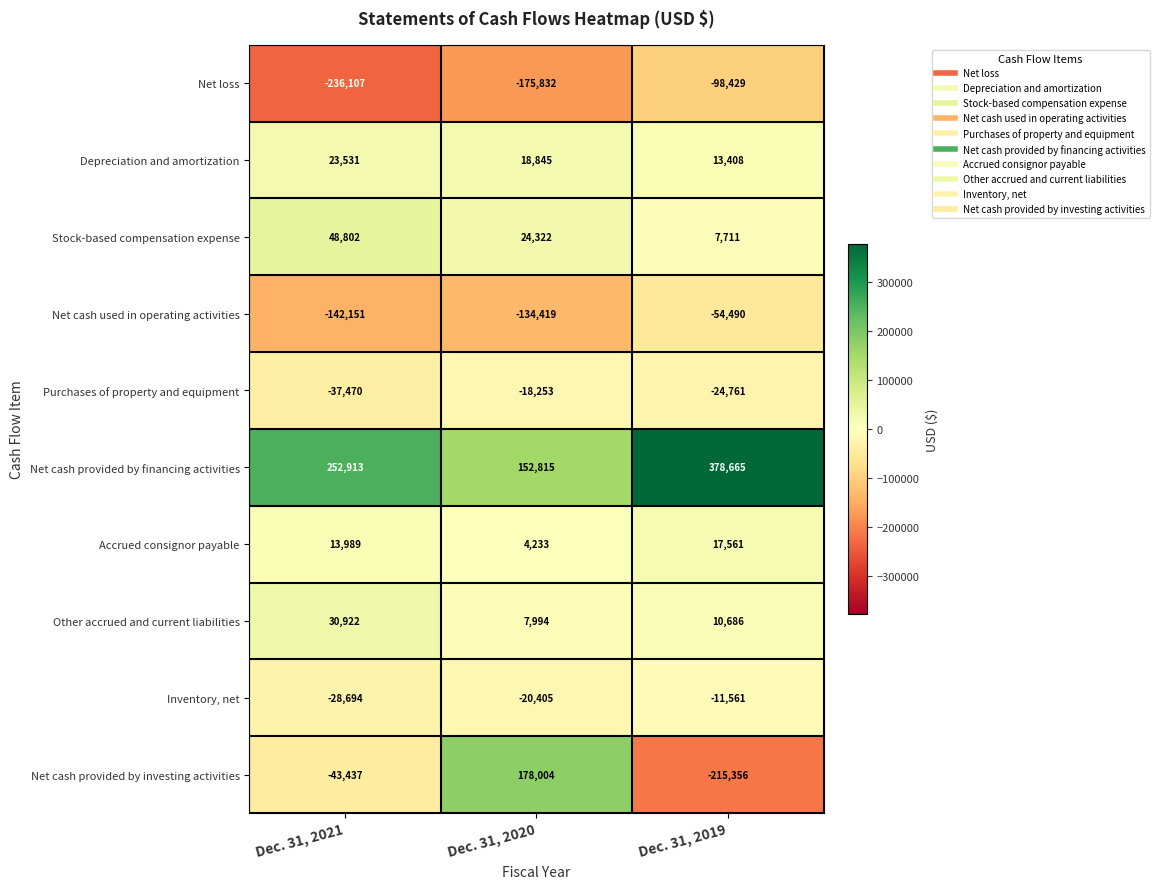

Reading left to right, transcribe all the data shown in this chart.

Net loss: Dec. 31, 2021=-236107	Dec. 31, 2020=-175832	Dec. 31, 2019=-98429
Depreciation and amortization: Dec. 31, 2021=23531	Dec. 31, 2020=18845	Dec. 31, 2019=13408
Stock-based compensation expense: Dec. 31, 2021=48802	Dec. 31, 2020=24322	Dec. 31, 2019=7711
Net cash used in operating activities: Dec. 31, 2021=-142151	Dec. 31, 2020=-134419	Dec. 31, 2019=-54490
Purchases of property and equipment: Dec. 31, 2021=-37470	Dec. 31, 2020=-18253	Dec. 31, 2019=-24761
Net cash provided by financing activities: Dec. 31, 2021=252913	Dec. 31, 2020=152815	Dec. 31, 2019=378665
Accrued consignor payable: Dec. 31, 2021=13989	Dec. 31, 2020=4233	Dec. 31, 2019=17561
Other accrued and current liabilities: Dec. 31, 2021=30922	Dec. 31, 2020=7994	Dec. 31, 2019=10686
Inventory, net: Dec. 31, 2021=-28694	Dec. 31, 2020=-20405	Dec. 31, 2019=-11561
Net cash provided by investing activities: Dec. 31, 2021=-43437	Dec. 31, 2020=178004	Dec. 31, 2019=-215356